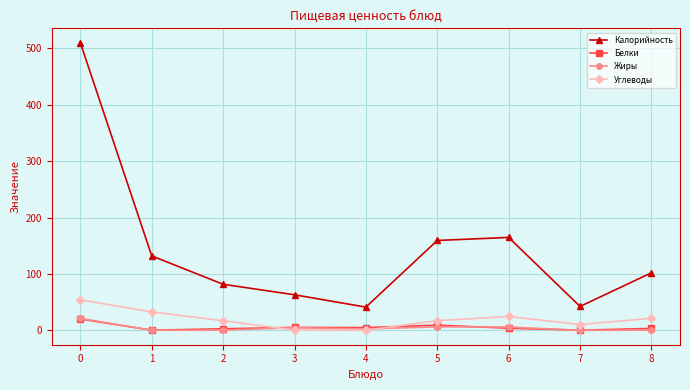

The Углеводы series shows 87.6 at 0. True or false?

False